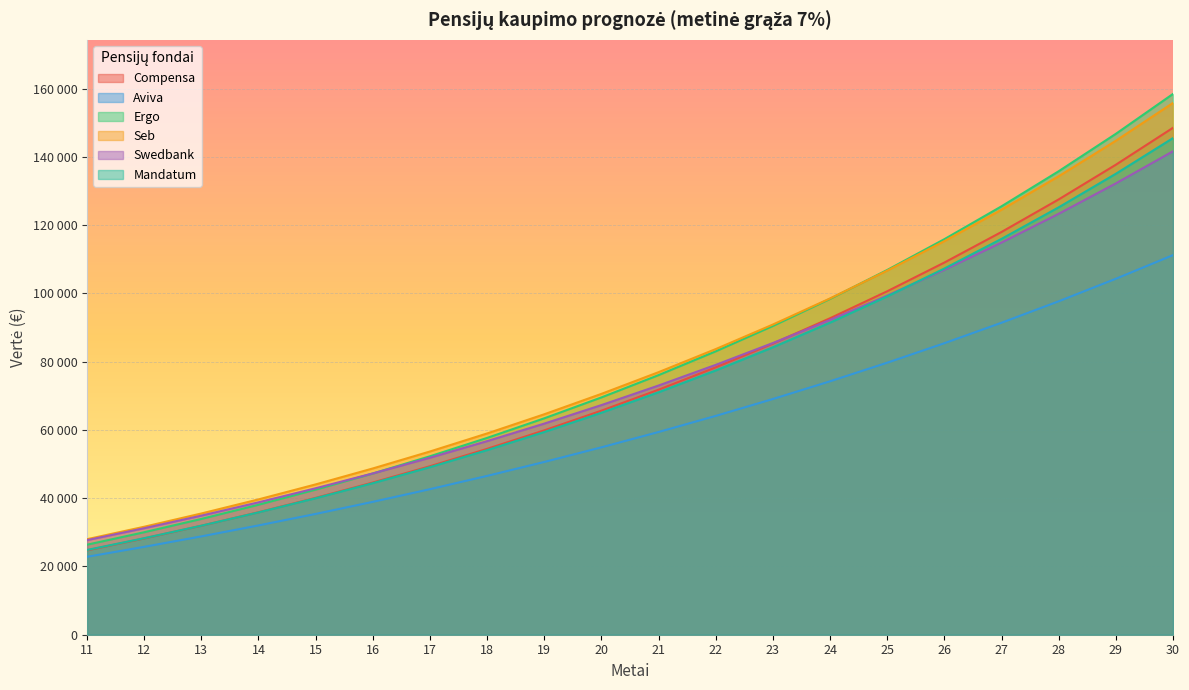

What is the difference between the maximum and minimum values in the Aviva series?

88396.8